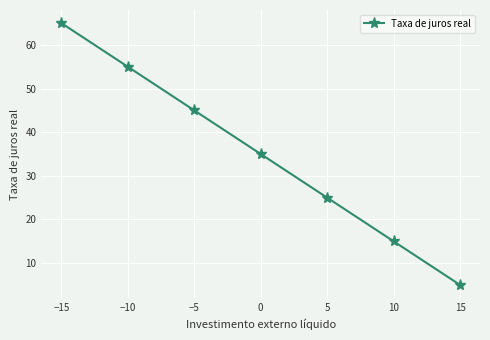

Is this an area chart (filled region under the line)?

No